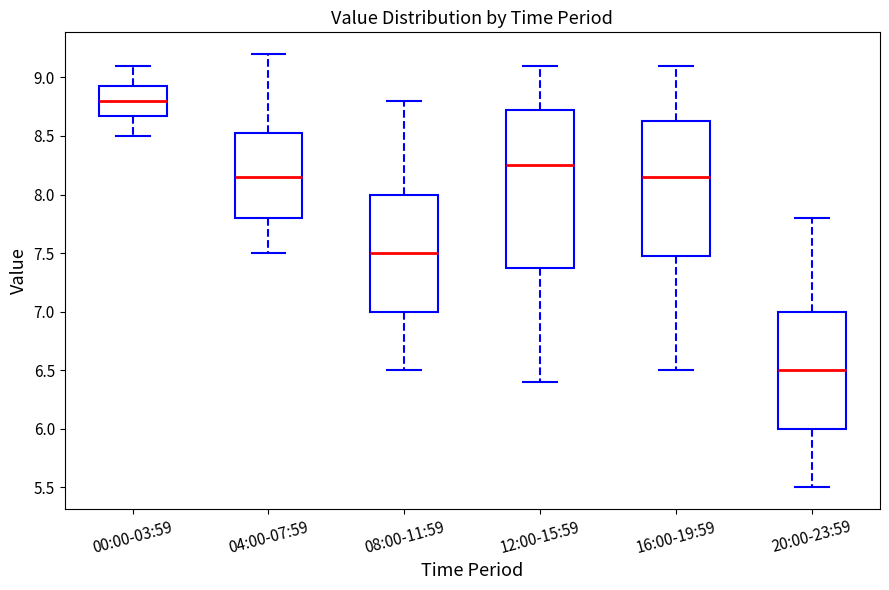

Which box has the lowest median line?

20:00-23:59